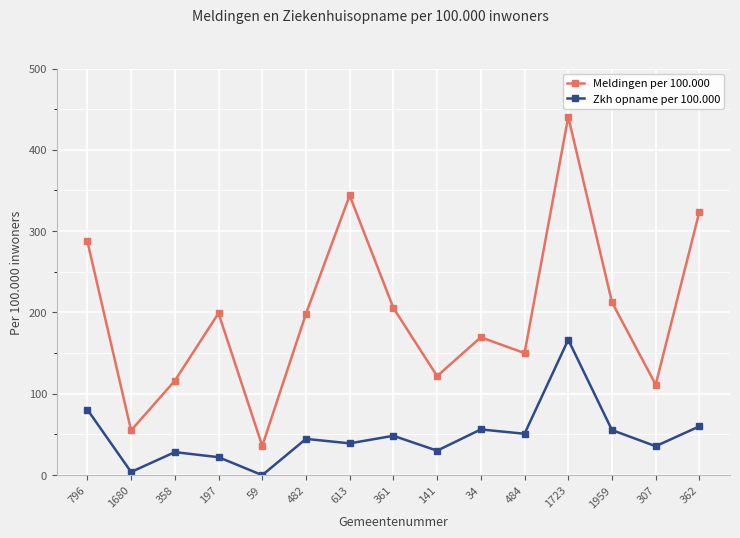

True or false: Meldingen per 100.000 and Zkh opname per 100.000 intersect in this chart.

False